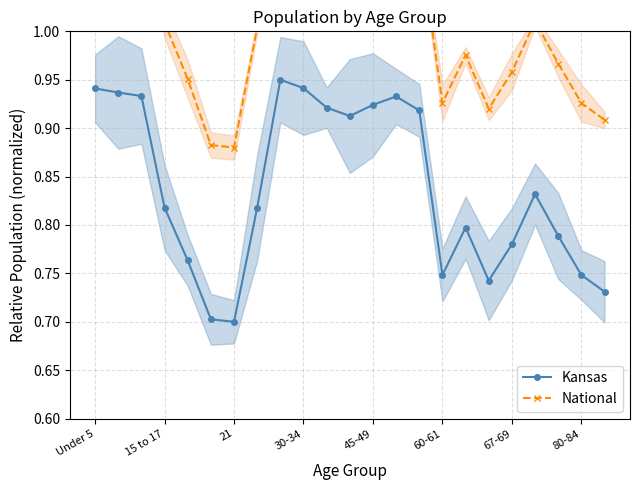

The Kansas series shows 0.3 at 60-61. True or false?

False